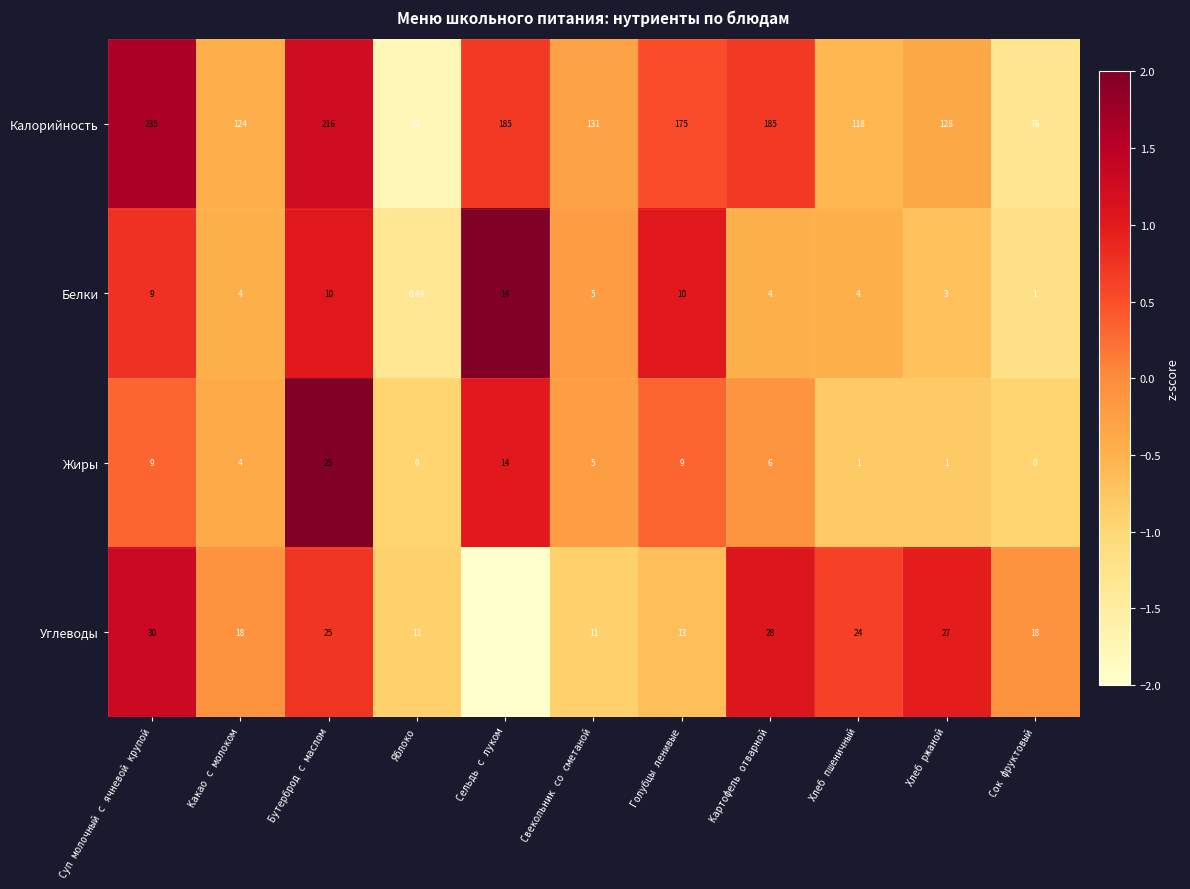

How many categories are shown in the chart?

11